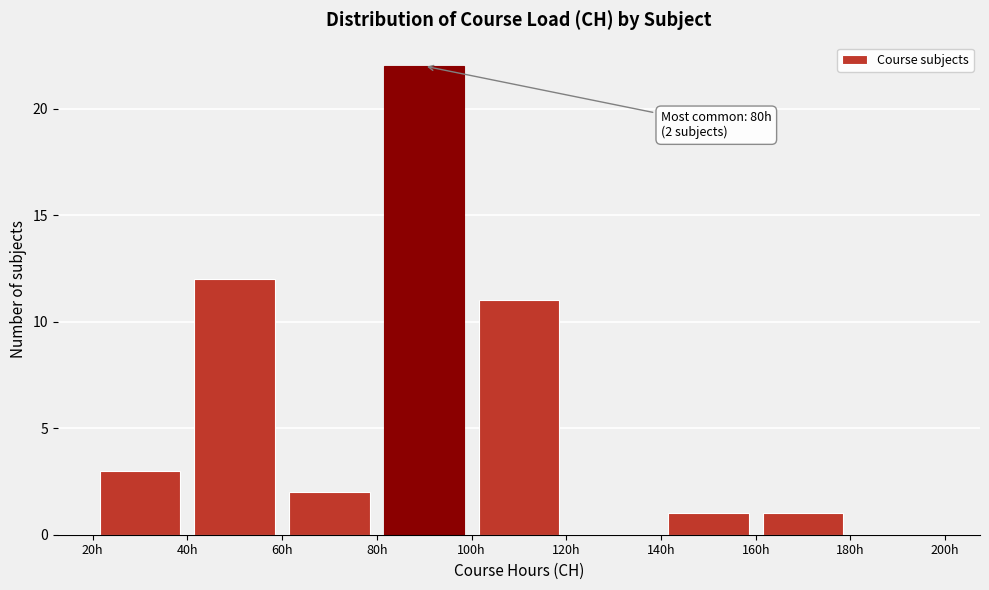

Which range on the x-axis has the tallest bar?

80 to 100